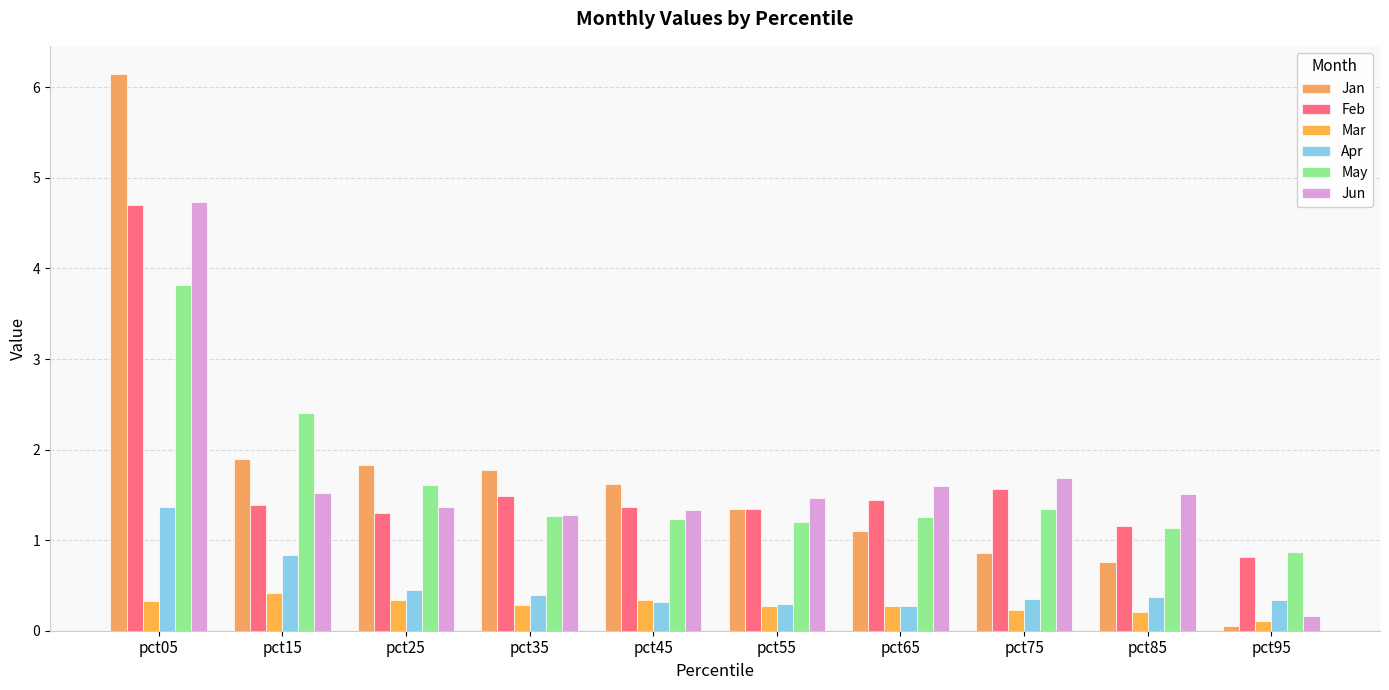

At pct35, list the series in order from smallest to largest.

Mar, Apr, May, Jun, Feb, Jan